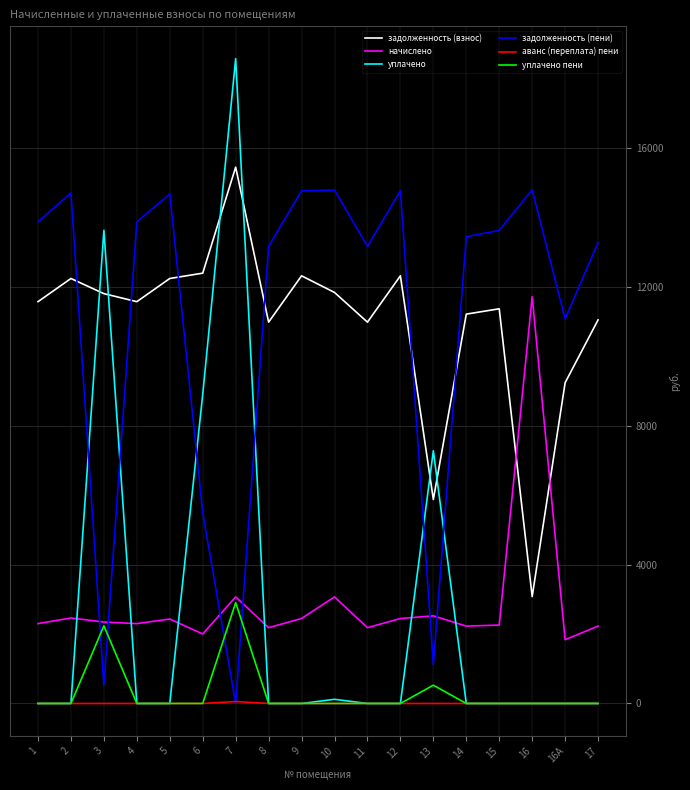

Where does the задолженность (пени) series first go above 13636?

1